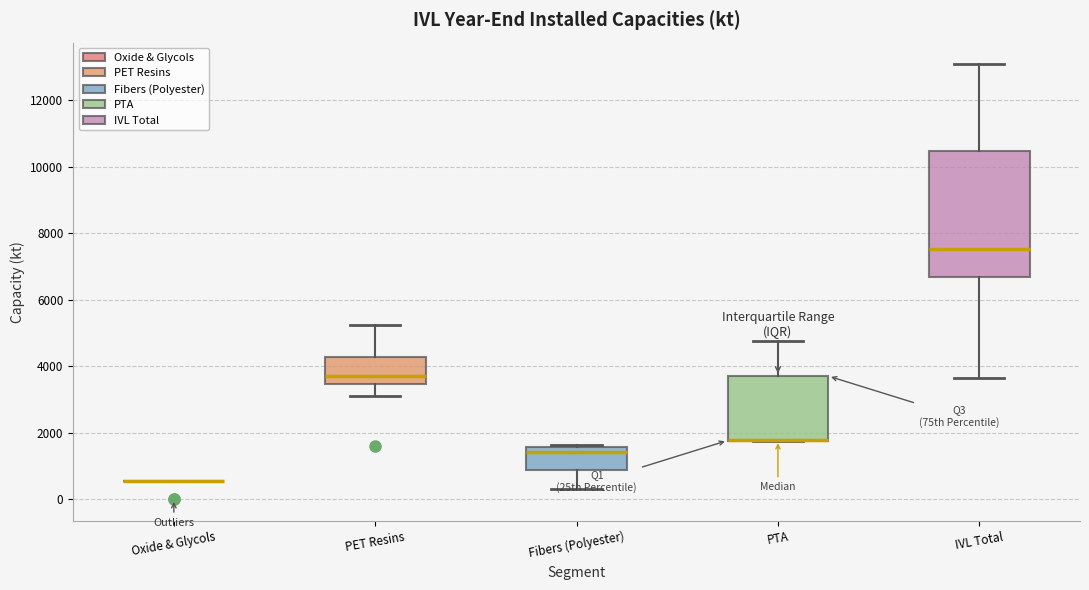

Reading left to right, transcribe this box plot: for each box, give where its median line is, the range the box spans, and where its two whiskers end, as read against the y-axis. The values are not printed on the chart, so give them approximately, as read against the axis.

Oxide & Glycols: box collapsed to a line at 600, whiskers 600 to 600
PET Resins: median 3600, box 3400 to 4200, whiskers 3200 to 5200
Fibers (Polyester): median 1400, box 800 to 1600, whiskers 200 to 1600 (just above the box's upper edge)
PTA: median 1800 (drawn on the box's lower edge), box 1800 to 3600, whiskers 1800 to 4800
IVL Total: median 7600, box 6600 to 10400, whiskers 3600 to 13000